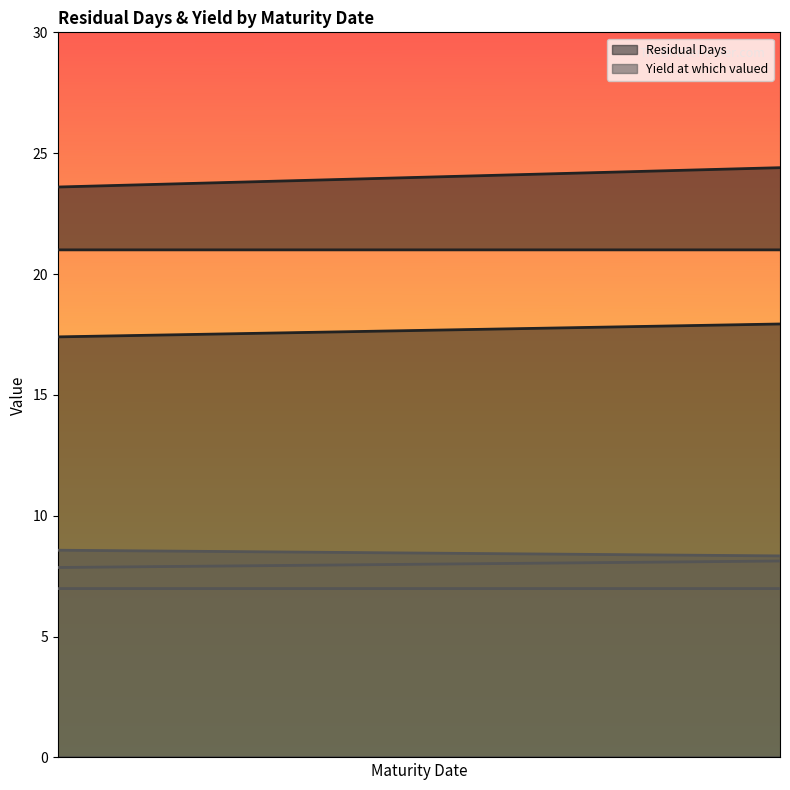

Which label corresponds to the smallest value in the chart?

2015-11-03